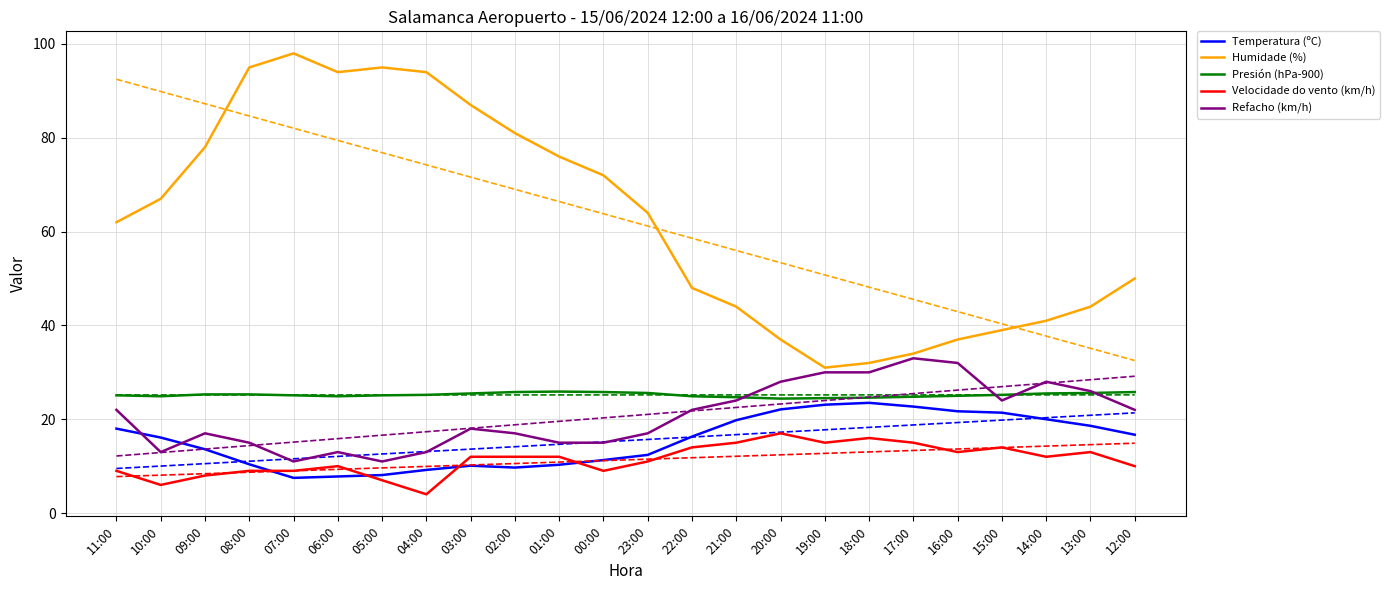

What are all the series names shown in the legend?

Temperatura (ºC), Humidade (%), Presión (hPa-900), Velocidade do vento (km/h), Refacho (km/h)